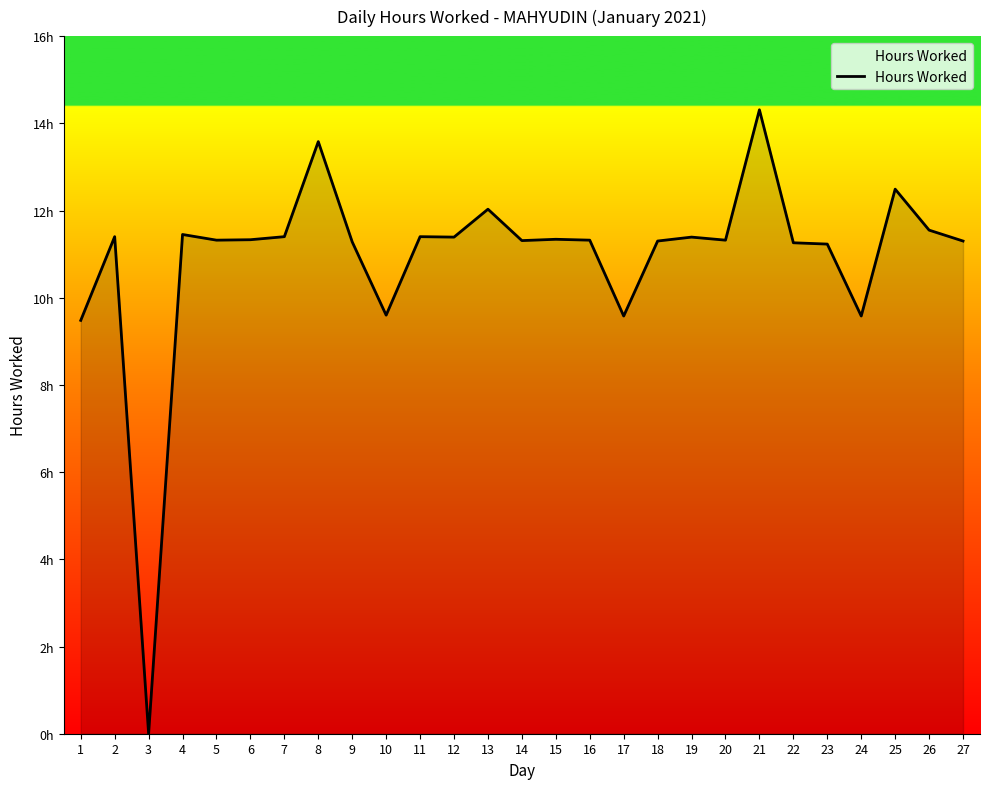

Rank the categories by value from lowest to highest.

3, 1, 17, 24, 10, 23, 22, 9, 18, 27, 14, 5, 16, 20, 6, 15, 12, 19, 2, 7, 11, 4, 26, 13, 25, 8, 21